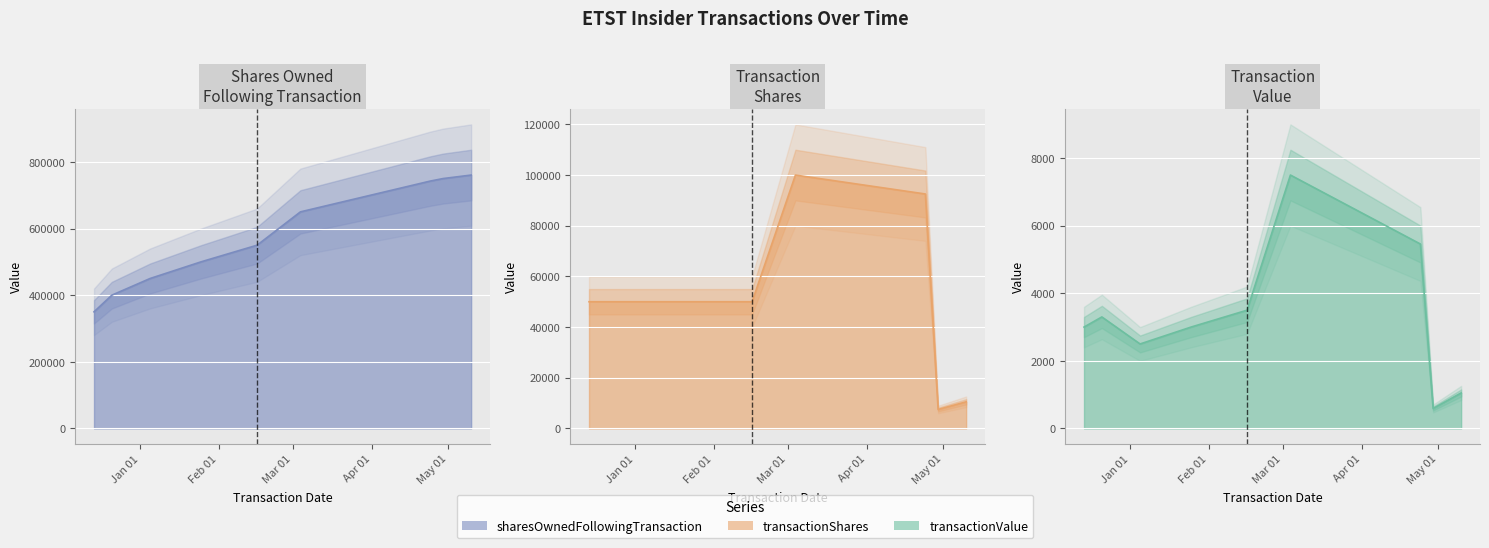

Is it true that transactionValue equals 8626 at 2024-04-24?

False